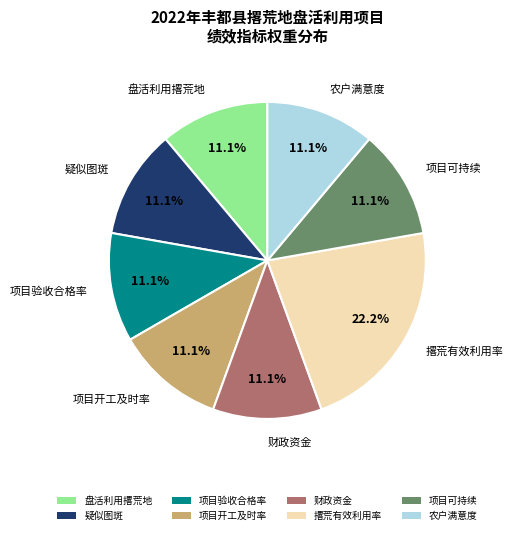

What is the ratio of the value at 财政资金 to the value at 疑似图斑?

1.0